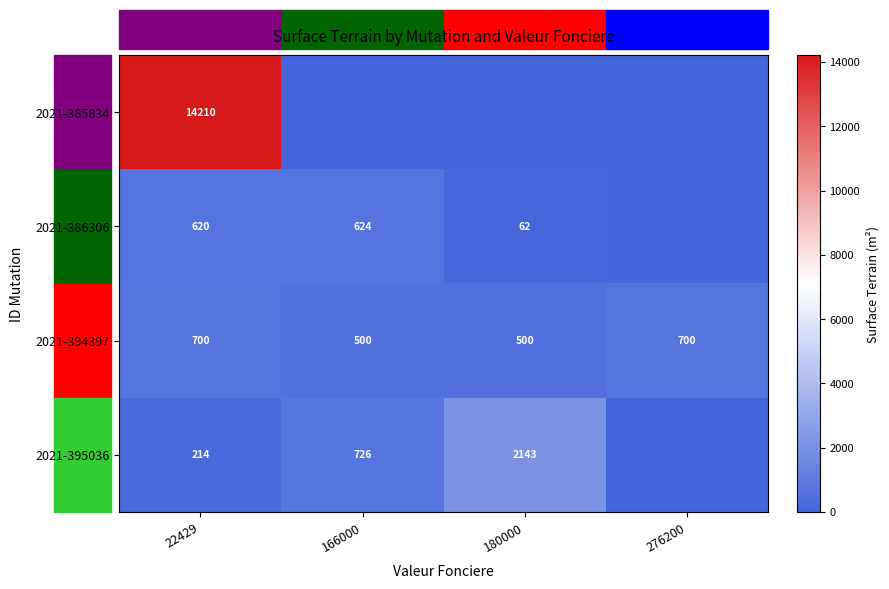

The value of 2021-386306 at 180000 is 62. True or false?

True